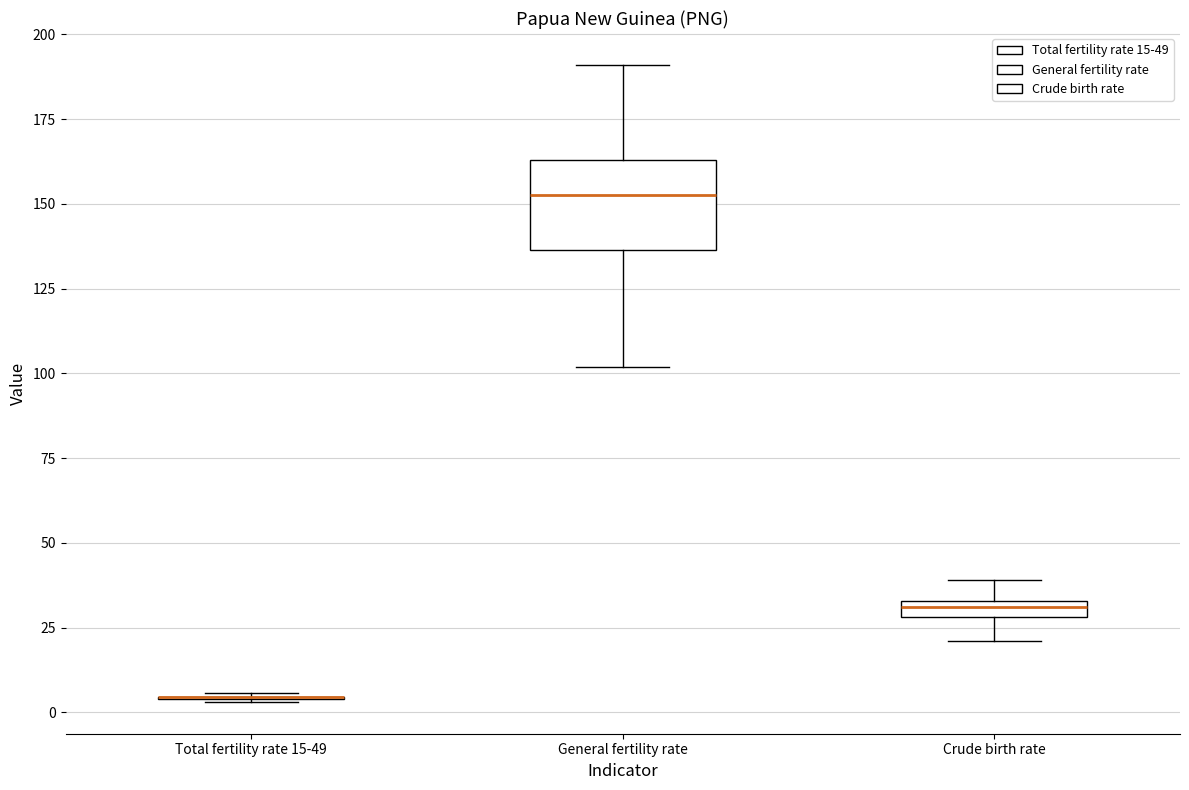

Comparing the boxes themselves (not the whiskers), which one is the tallest?

General fertility rate